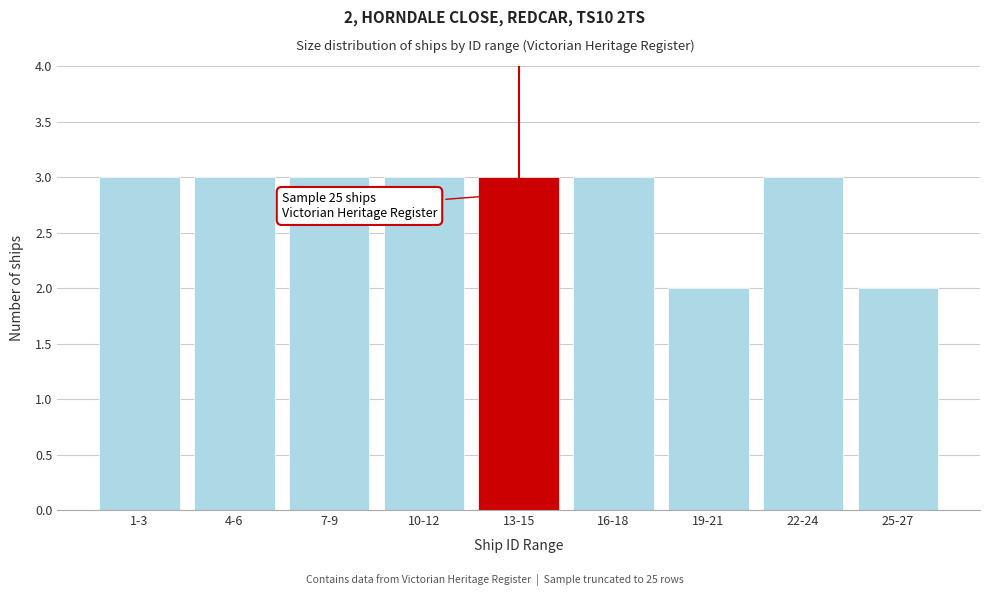

Reading left to right, transcribe all the data shown in this chart.

3	3	3	3	3	3	2	3	2